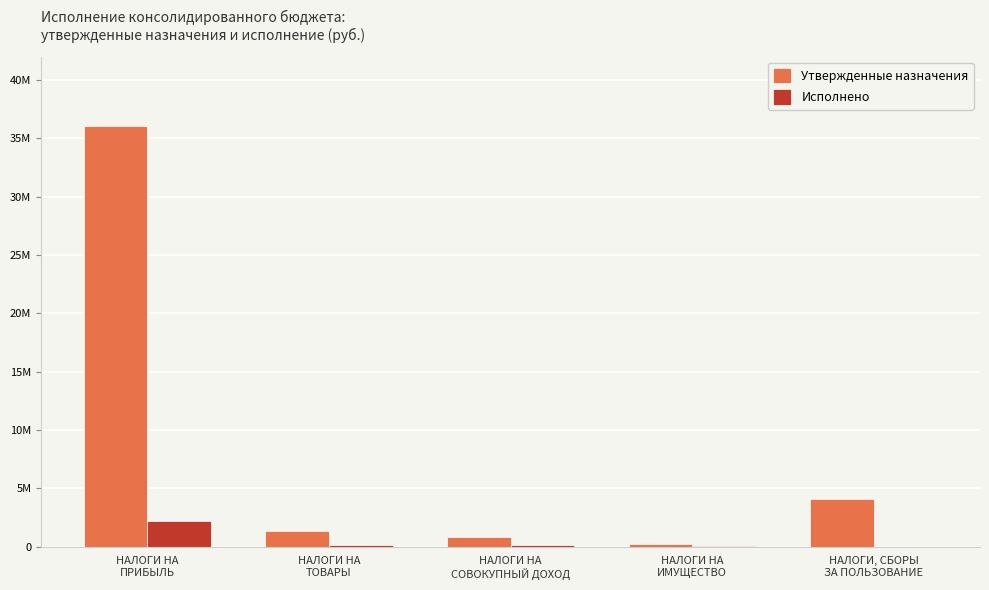

At which label is Исполнено closest to 1077215?

НАЛОГИ НА
ТОВАРЫ